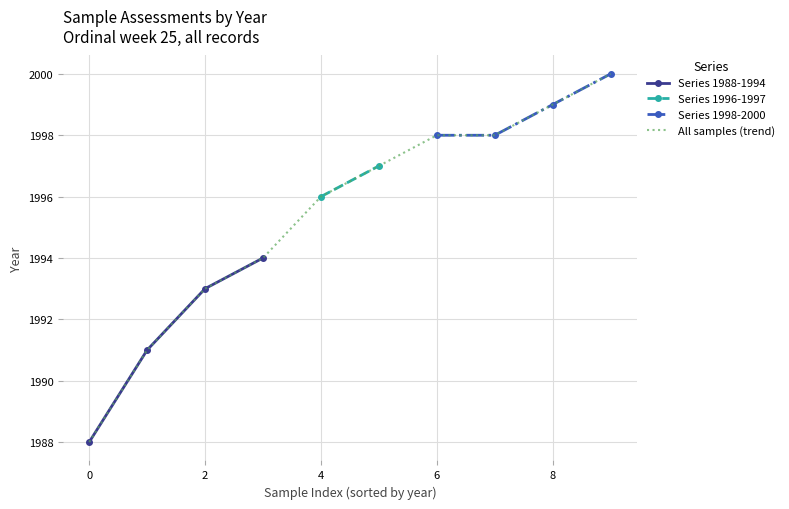

How many data points in Series 1988-1994 are less than 1993?

2